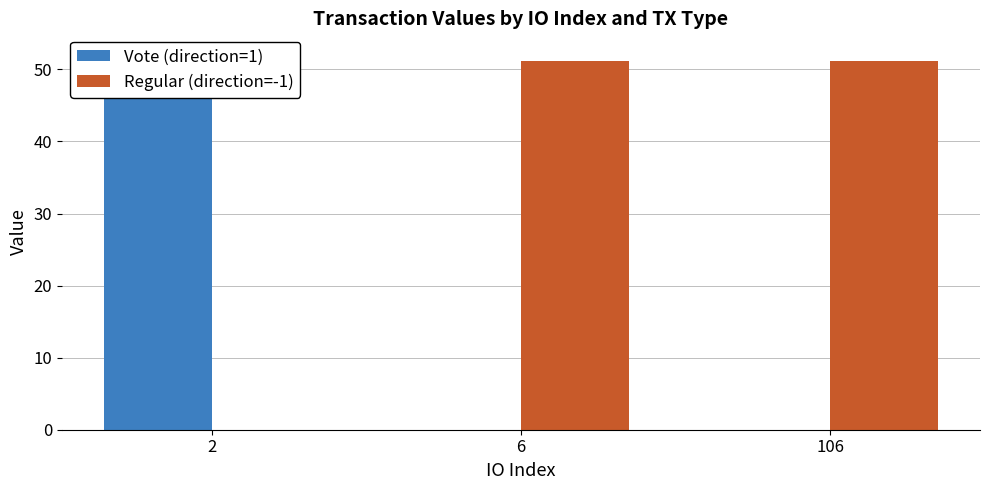

What is the difference between the highest and lowest values at 106?

51.1